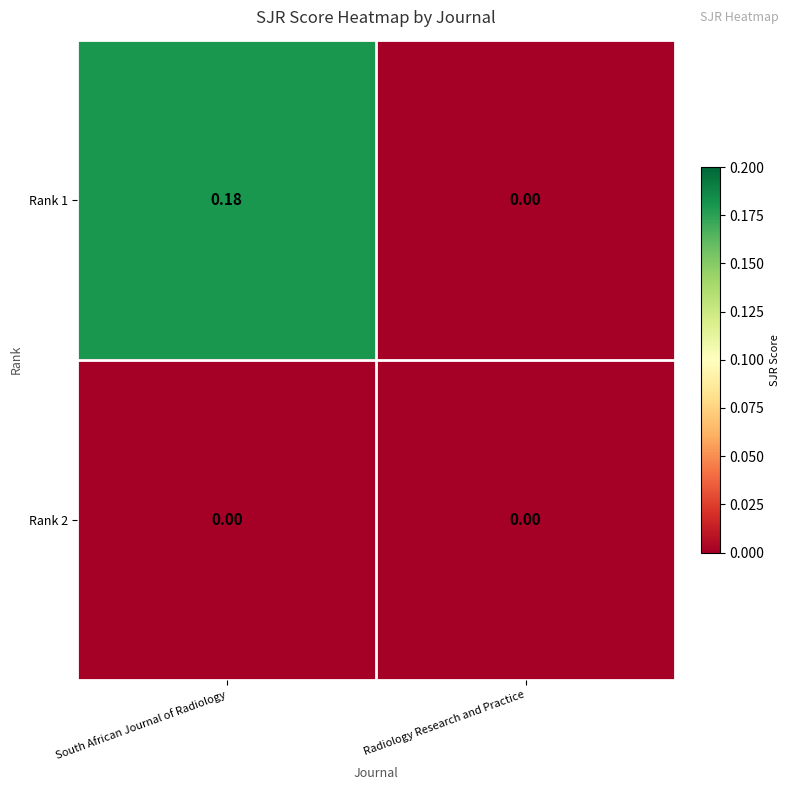

At which label is Rank 1 closest to 0?

Radiology Research and Practice